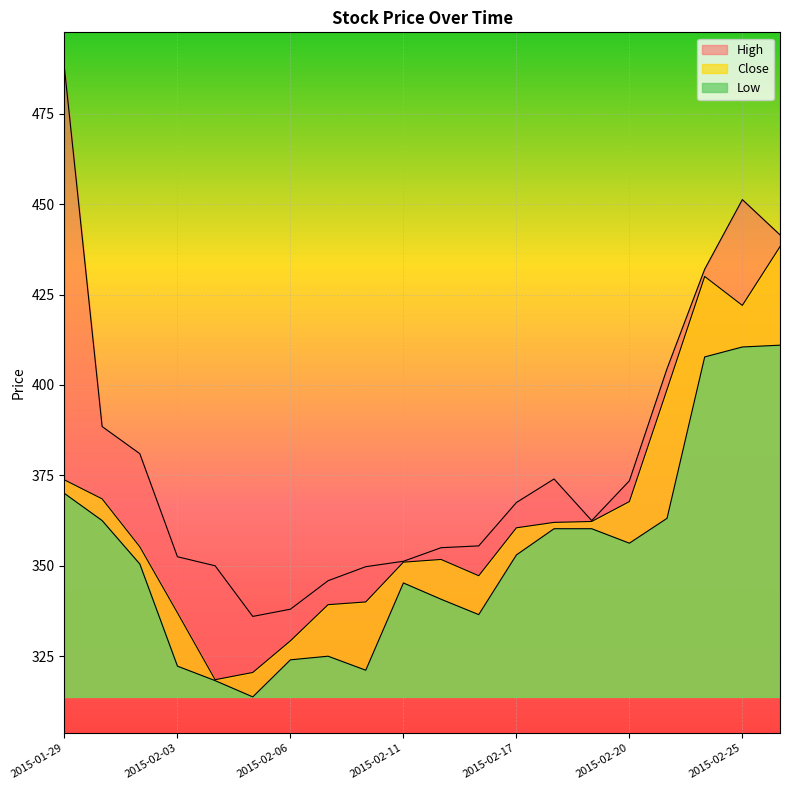

What is the label of the 5th point from the right?

2015-02-20